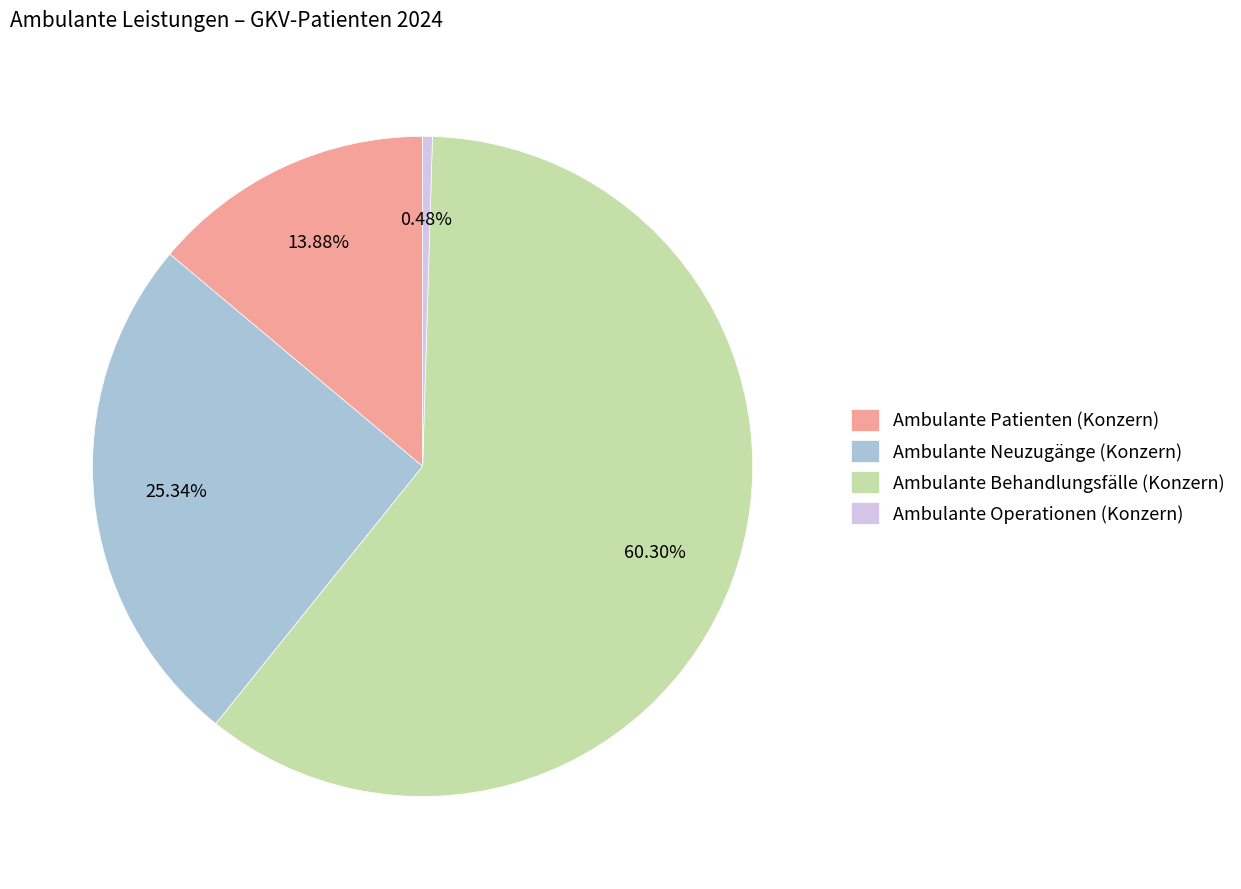

Which slice is the smallest?

Ambulante Operationen (Konzern)